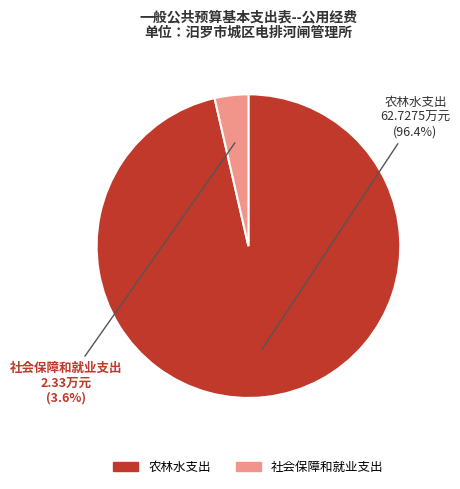

Which slice is the largest?

农林水支出